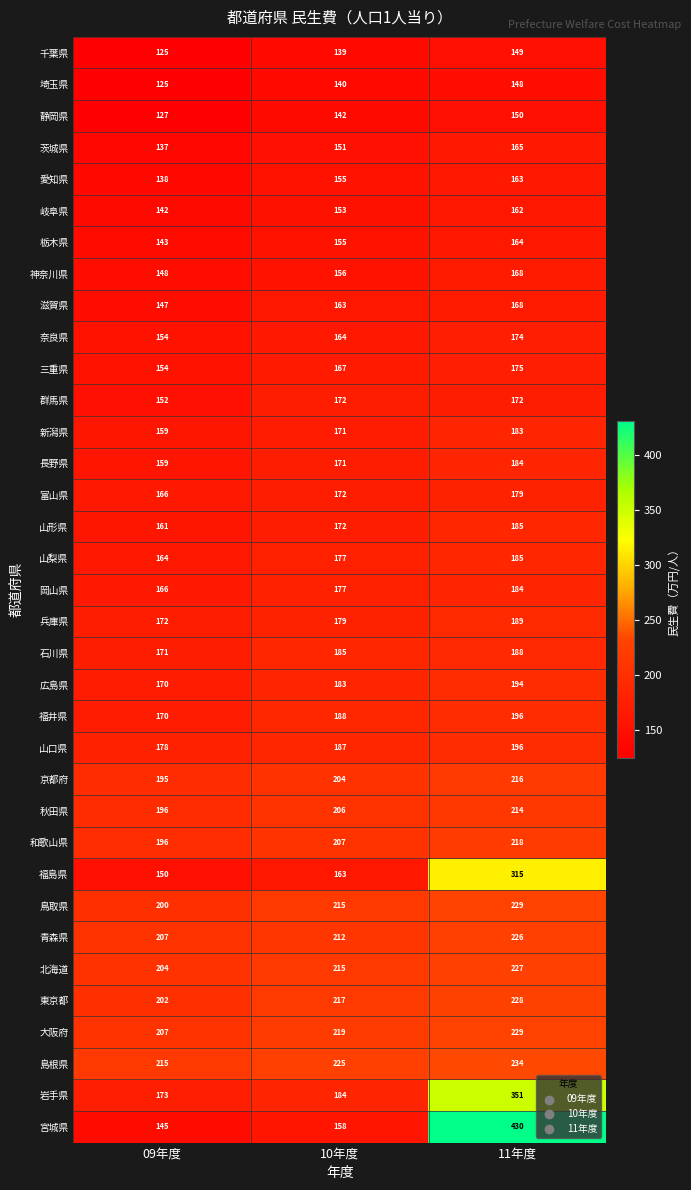

Which series has the largest range (max minus min)?

宮城県